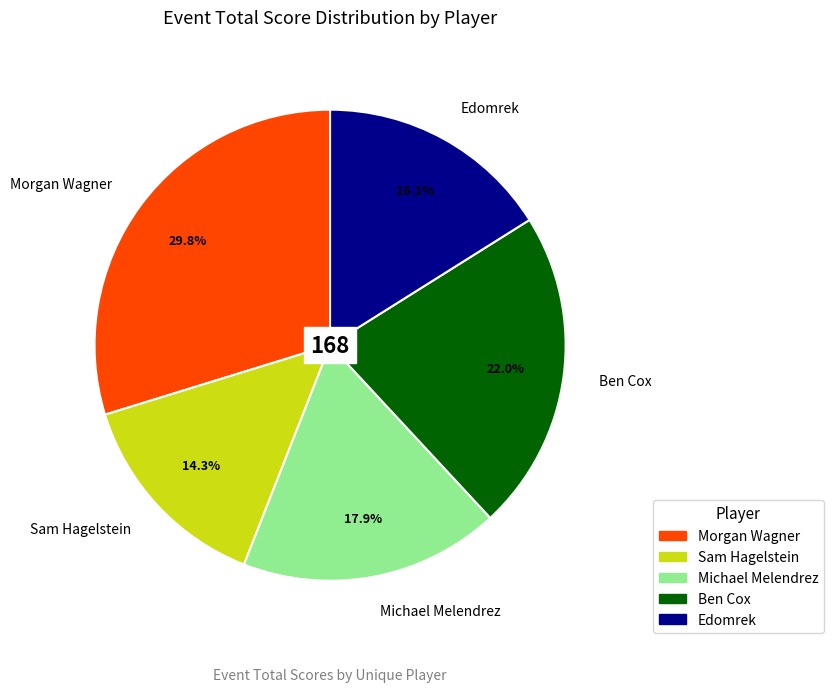

Is the sum of Sam Hagelstein and Ben Cox greater than half?

No